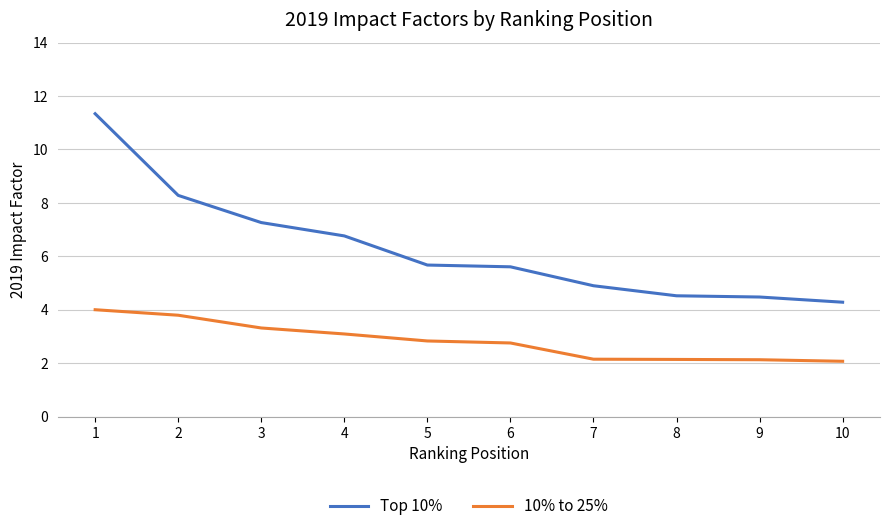

True or false: 10% to 25% and Top 10% cross at least once.

False